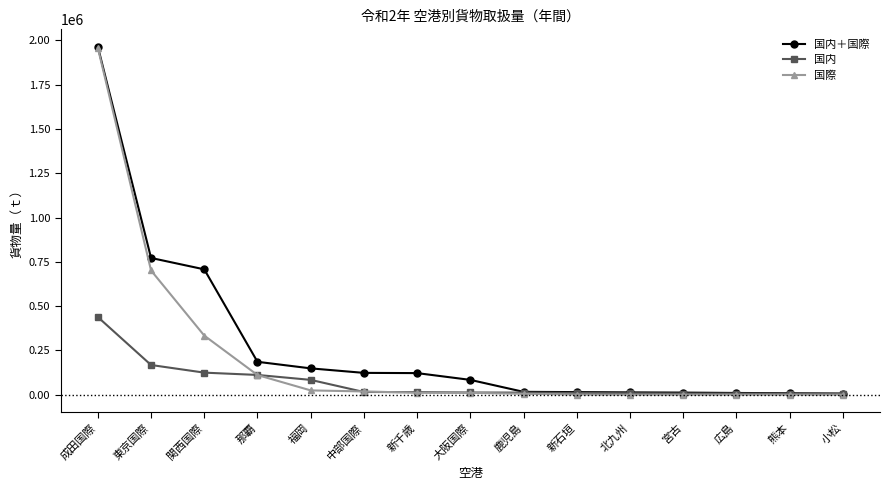

Is it true that 国内＋国際 equals 148477 at 福岡?

True